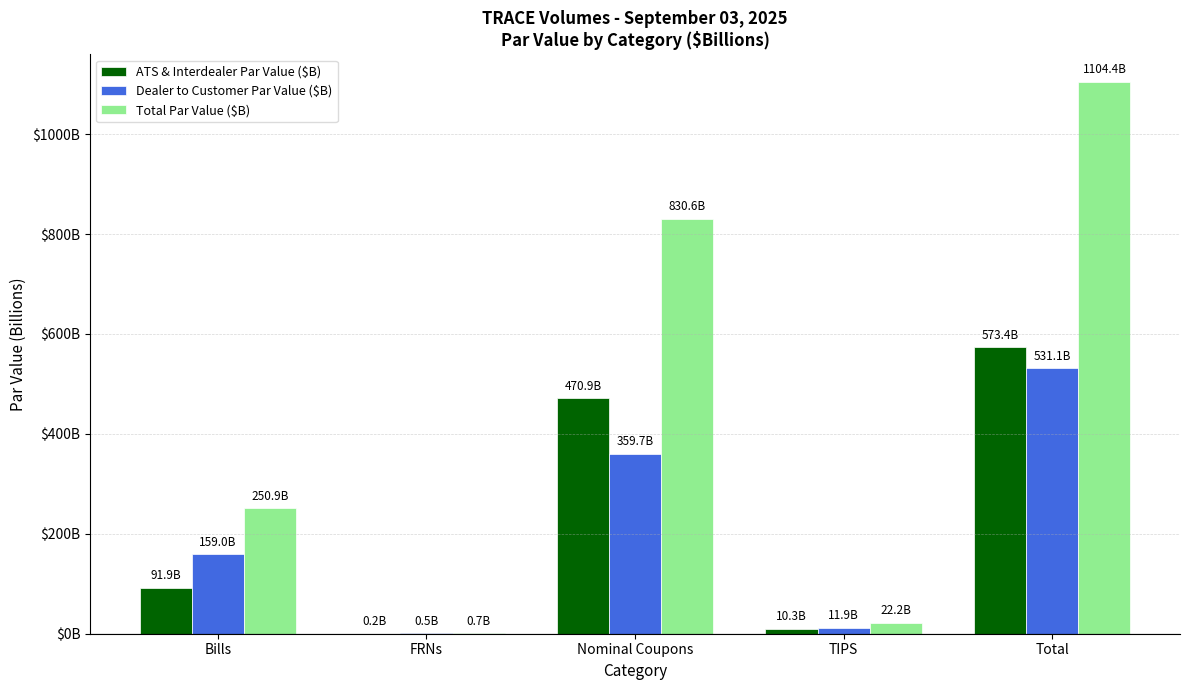

What are all the series names shown in the legend?

ATS & Interdealer Par Value ($B), Dealer to Customer Par Value ($B), Total Par Value ($B)